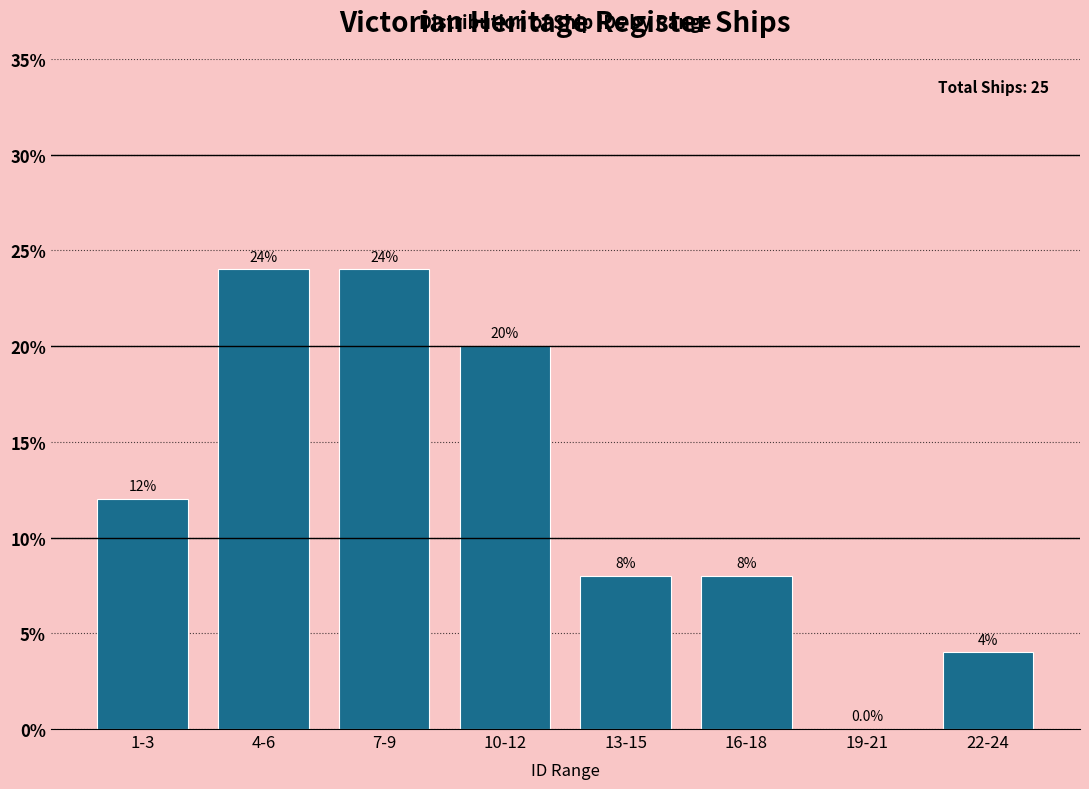

Reading left to right, list all the values displayed in this chart.

1-3=12	4-6=24	7-9=24	10-12=20	13-15=8	16-18=8	19-21=0	22-24=4